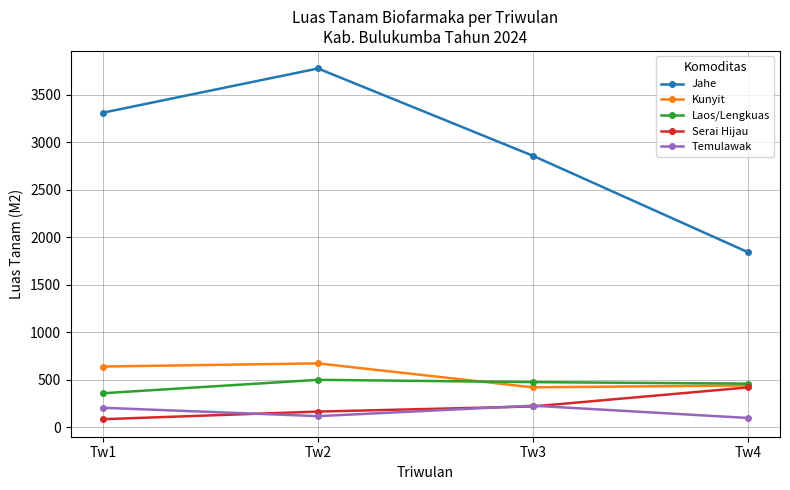

What are all the series names shown in the legend?

Jahe, Kunyit, Laos/Lengkuas, Serai Hijau, Temulawak